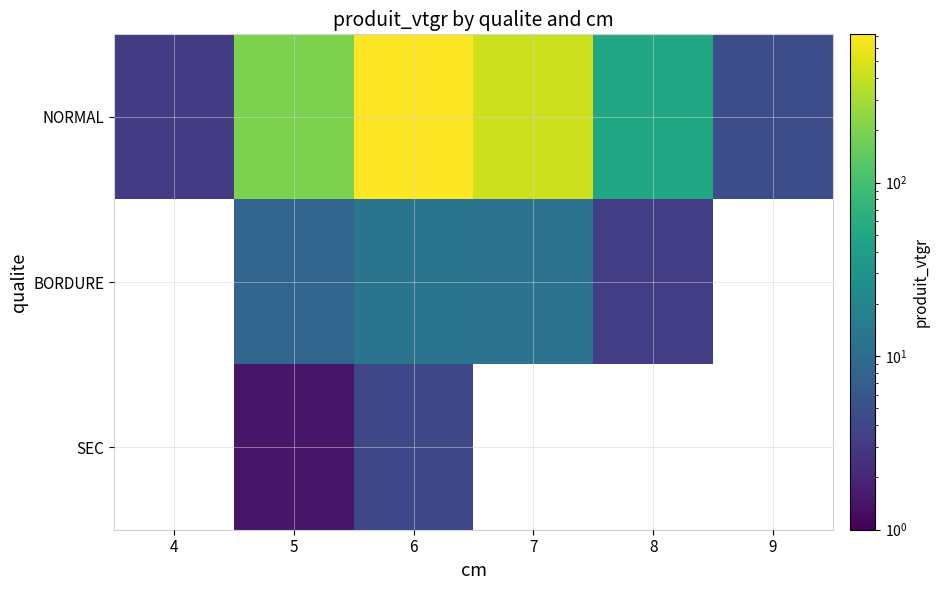

Is it true that NORMAL equals 8.4 at 9?

False